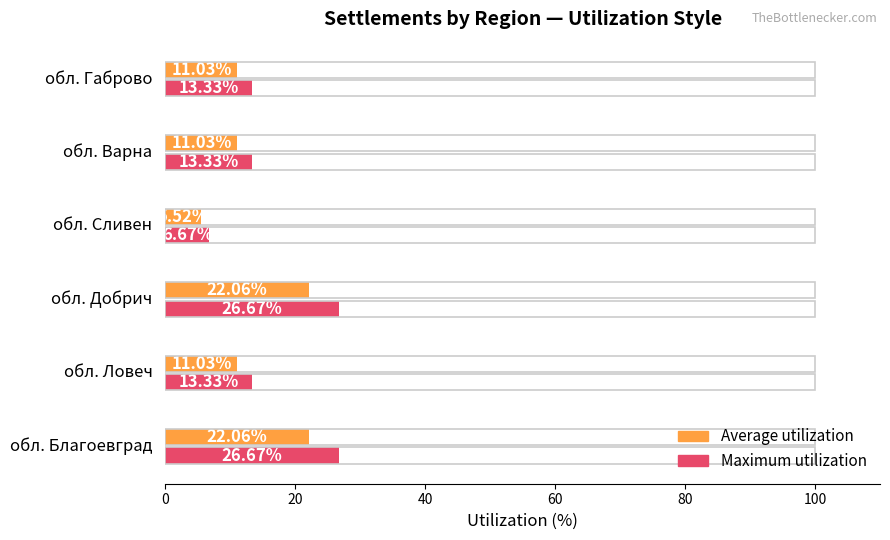

List the series in order of their peak value, highest first.

Maximum utilization, Average utilization